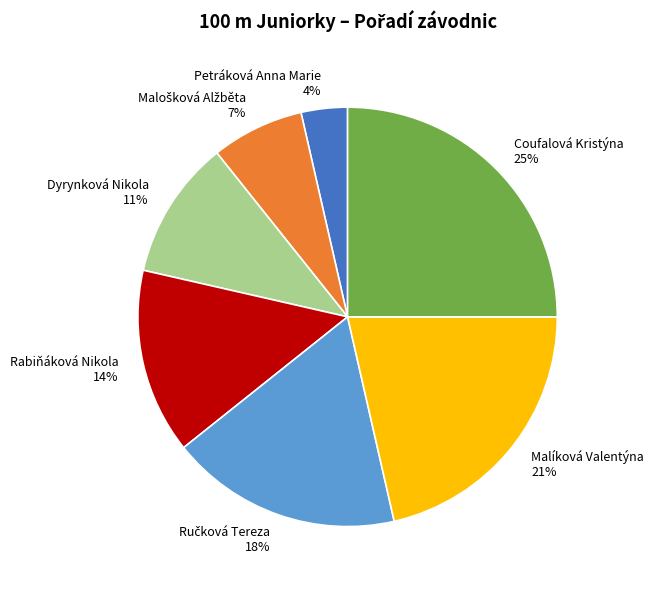

To the nearest percent, what percentage of the pie is Petráková Anna Marie?

4%